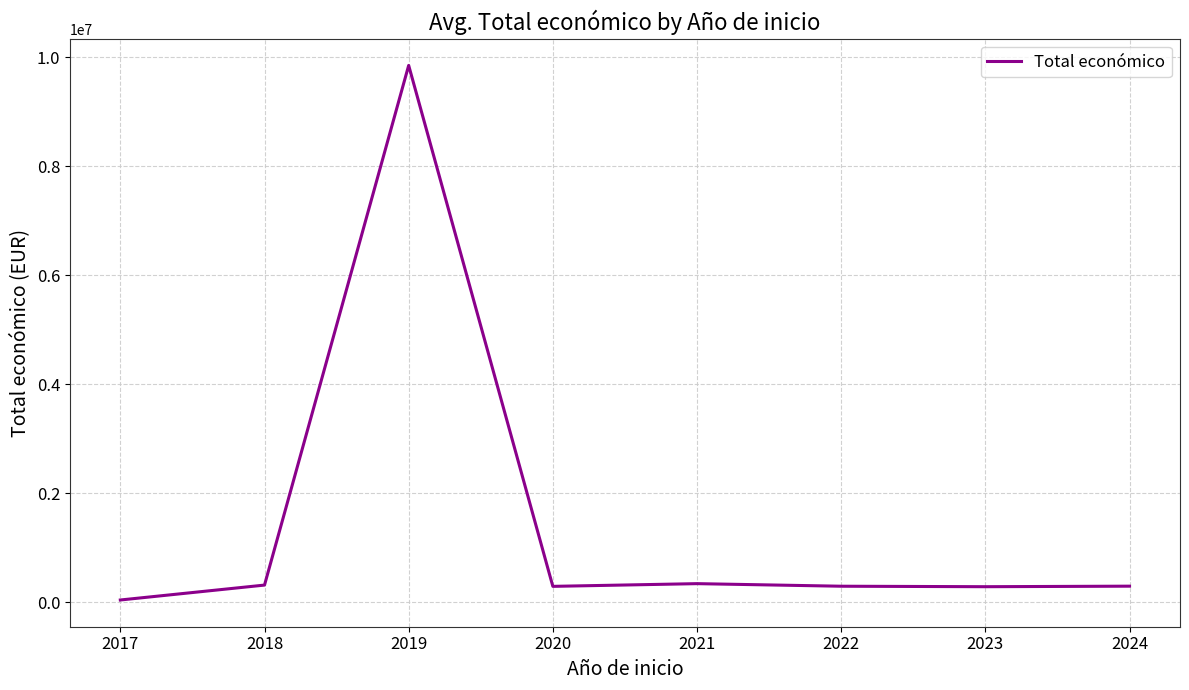

Is it true that the value at 2019 is 9847932.0?

True